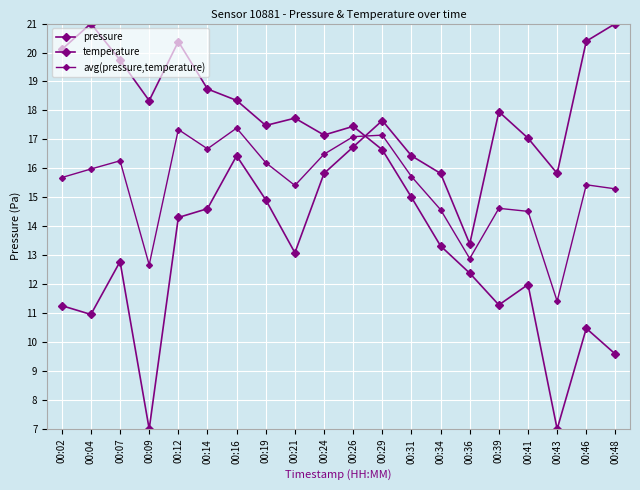

The avg(pressure,temperature) series shows 15.4 at 00:21. True or false?

True